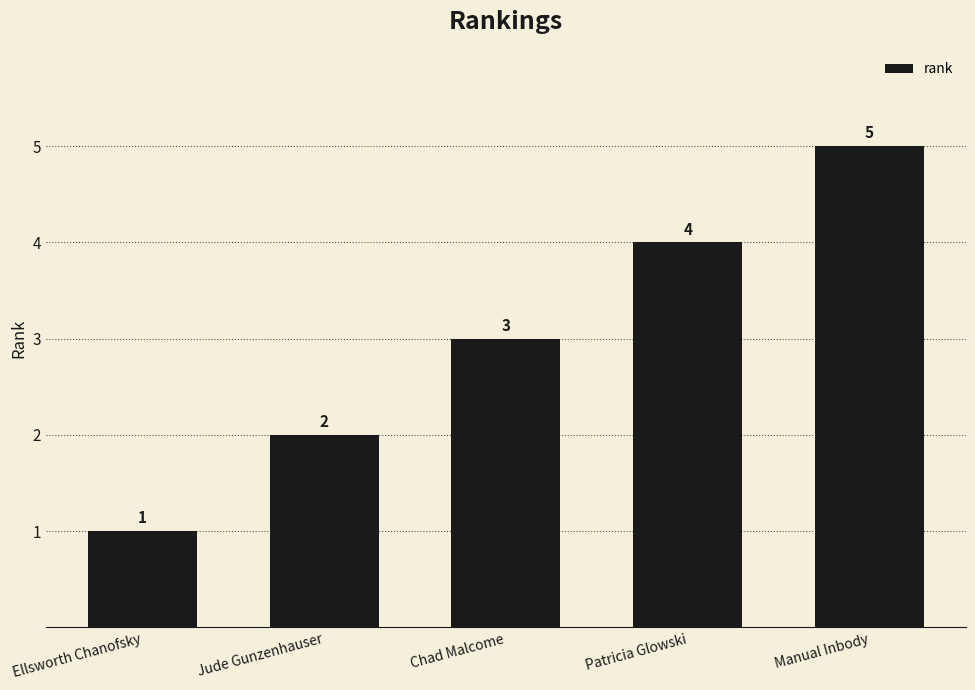

How many data points are less than 3?

2